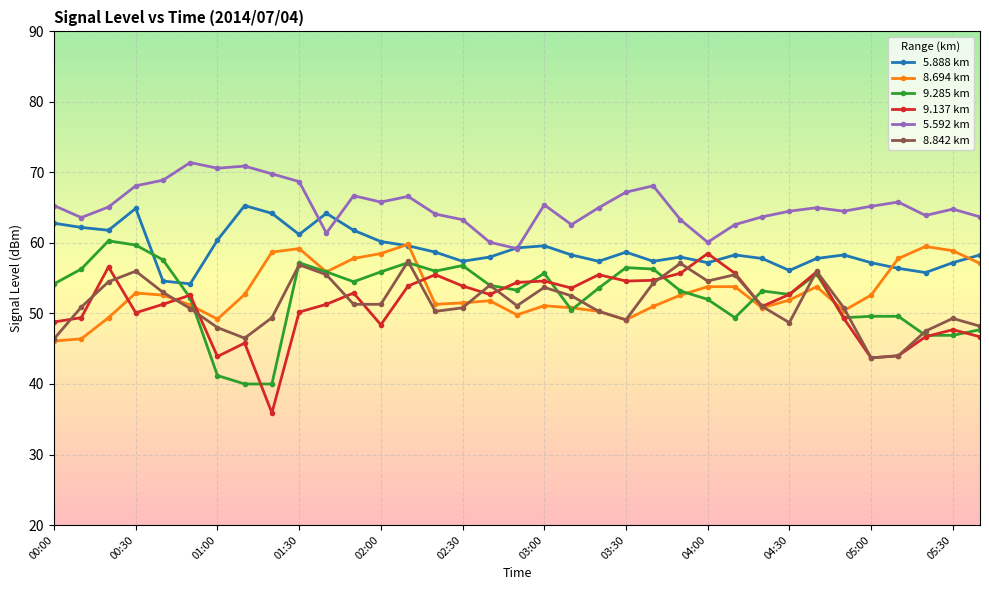

What is the sum of all 8.694 km values?

1860.1